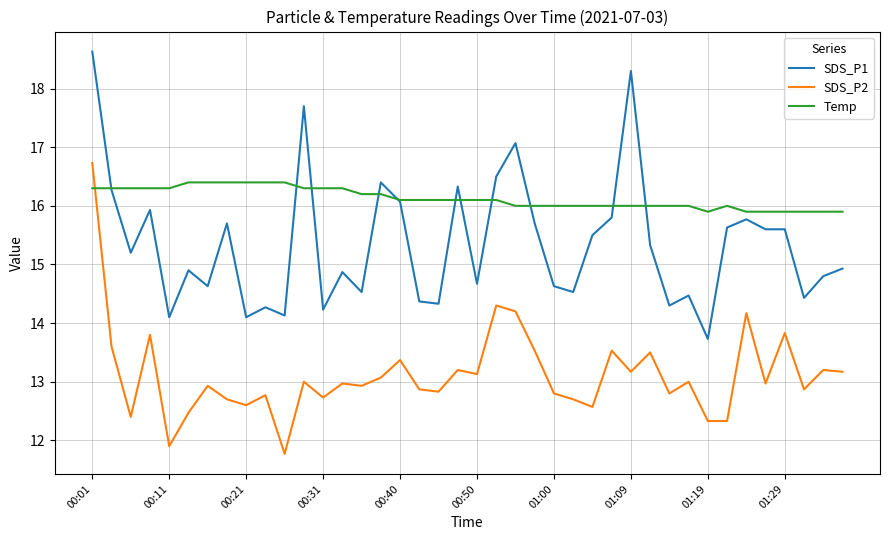

List the series in order of their peak value, highest first.

SDS_P1, SDS_P2, Temp